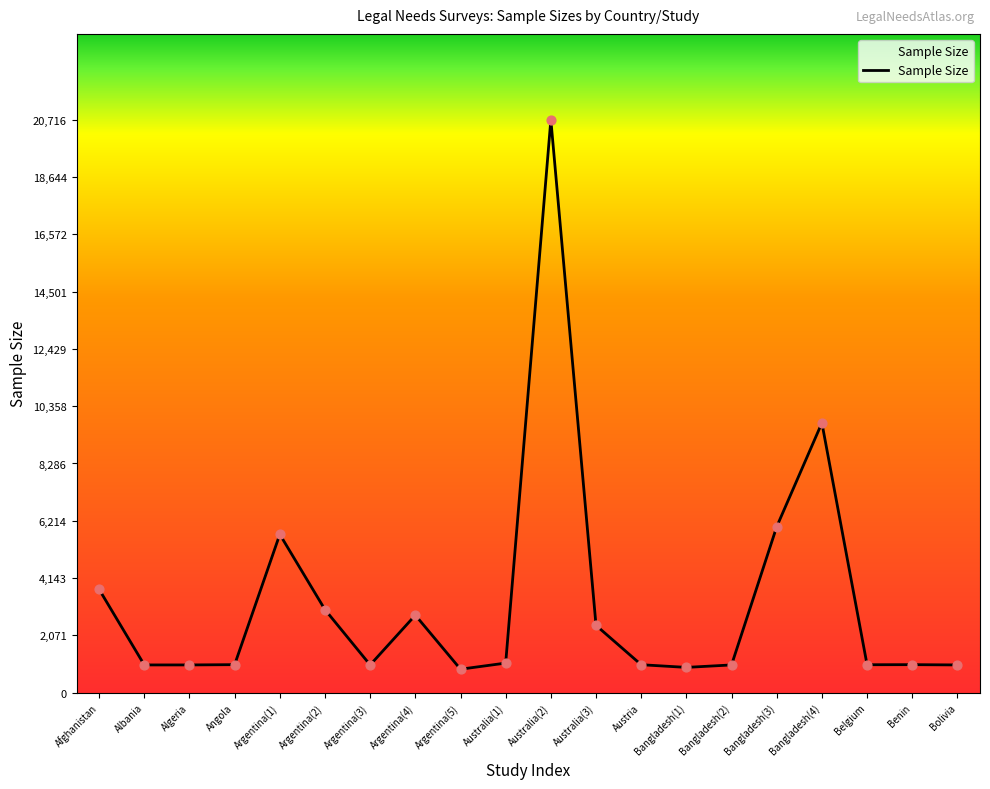

What is the change in value from Australia(2) to Bangladesh(3)?

-14716